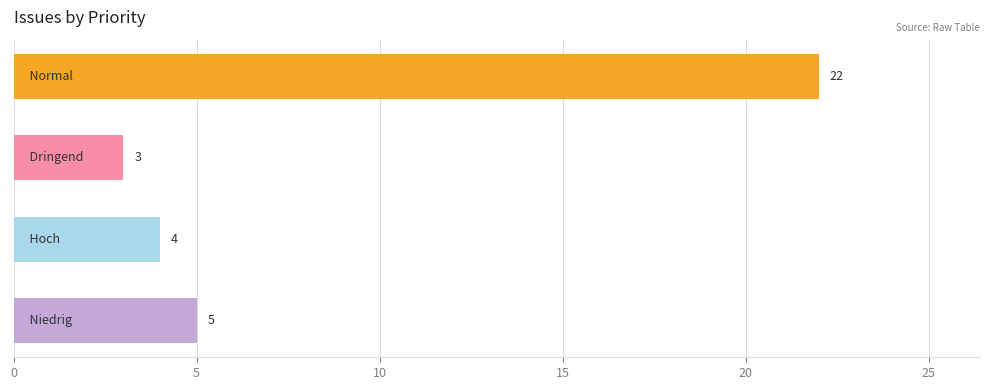

What is the difference between the maximum and second lowest values?

18